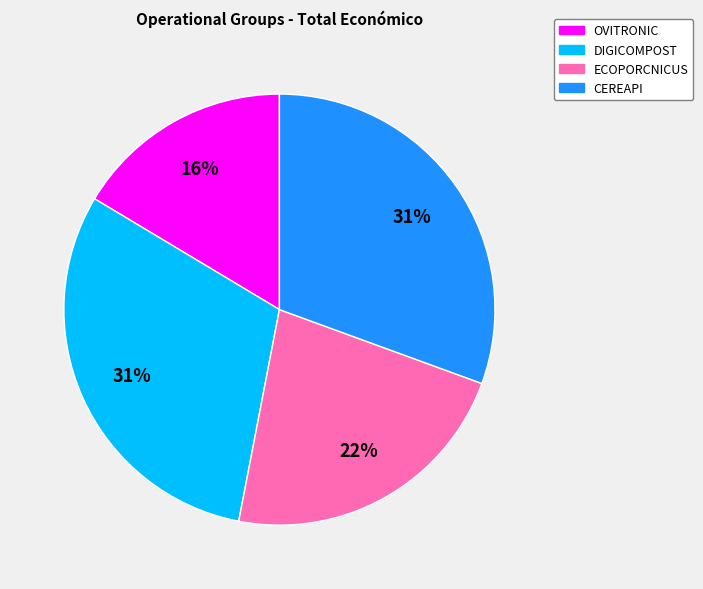

Combined, do OVITRONIC and CEREAPI account for over 50%?

No